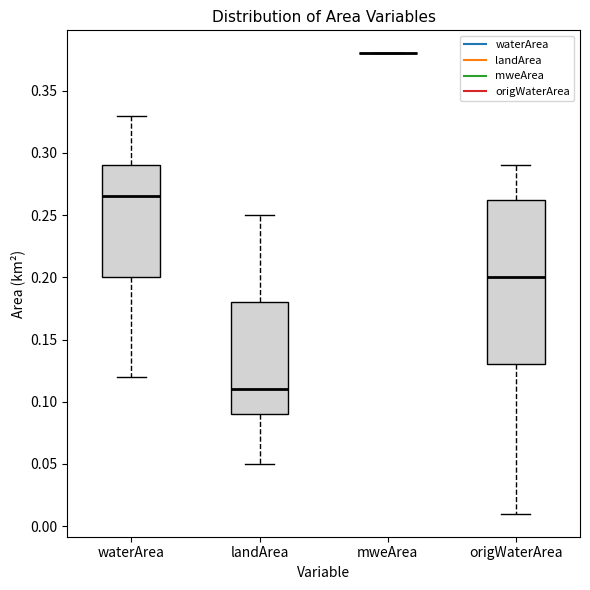

Which box is the tallest, from its lower edge to its upper edge?

origWaterArea